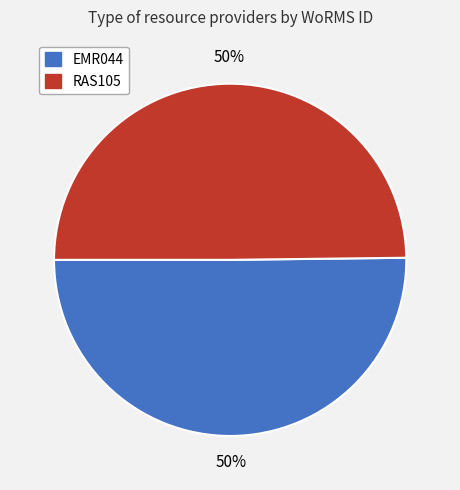

How many slices are in this pie chart?

2